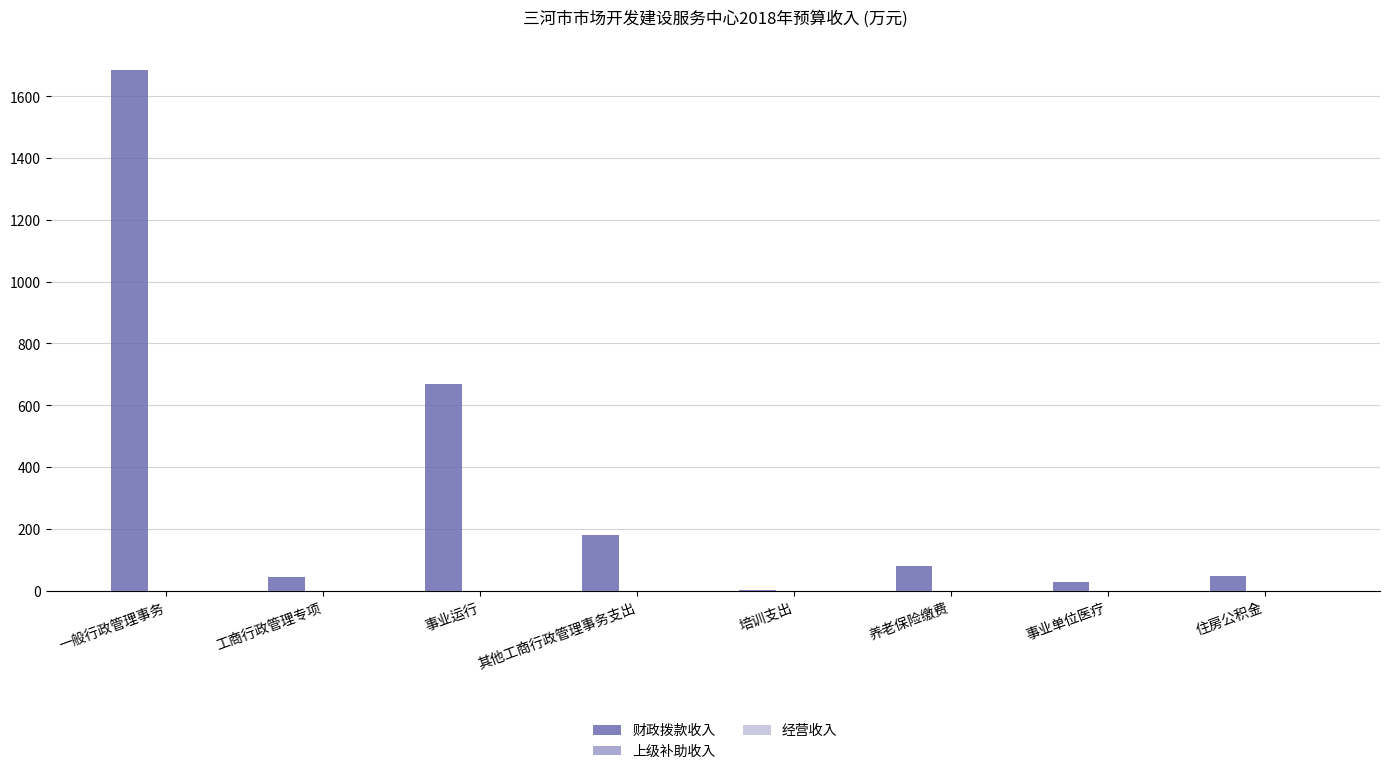

The value at 其他工商行政管理事务支出 is 179.6. True or false?

True